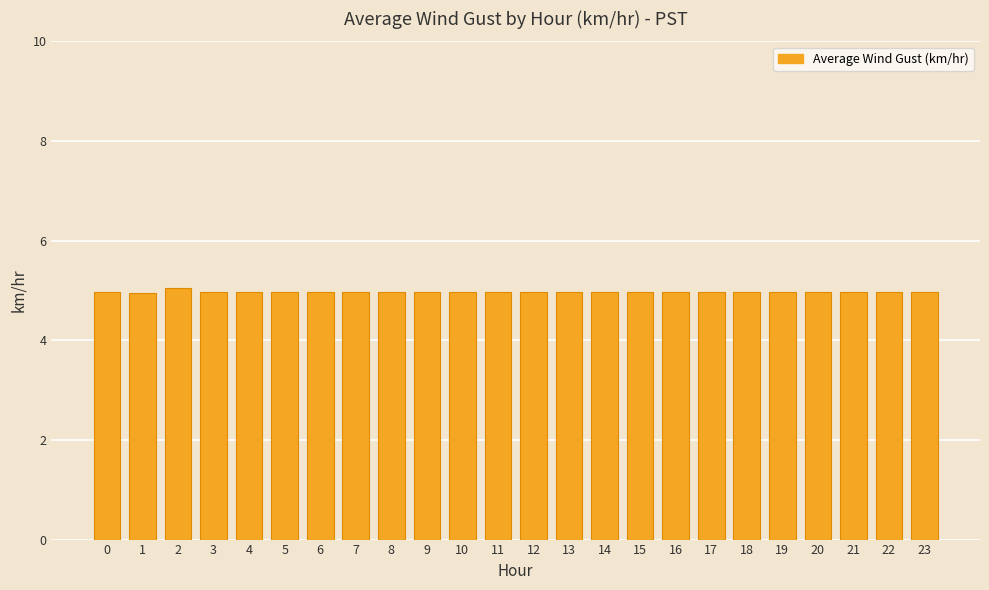

What is the sum of the values at 9 and 21?

9.9